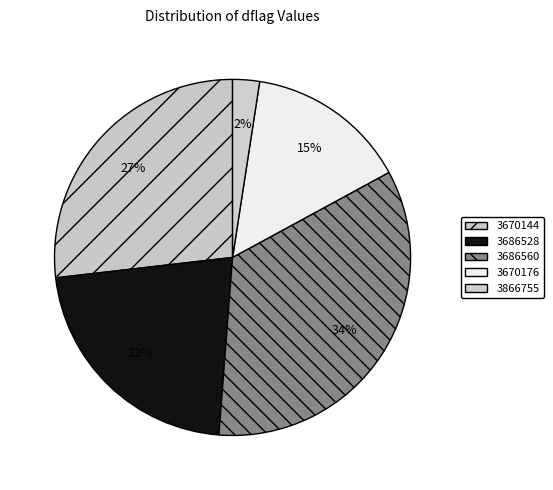

Rank the categories by value from highest to lowest.

3686560, 3670144, 3686528, 3670176, 3866755